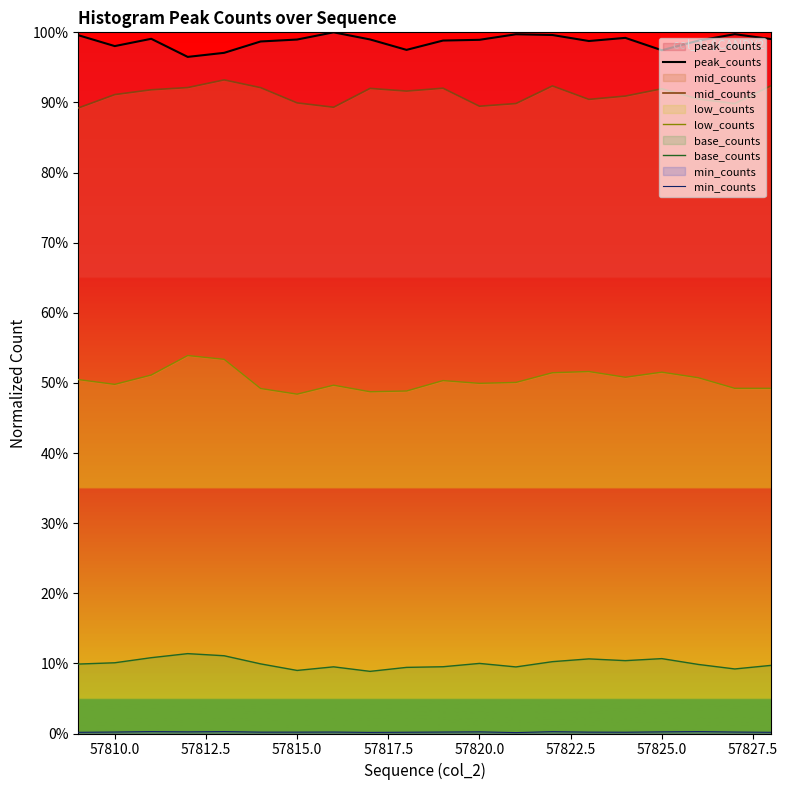

What are all the series names shown in the legend?

peak_counts, mid_counts, low_counts, base_counts, min_counts